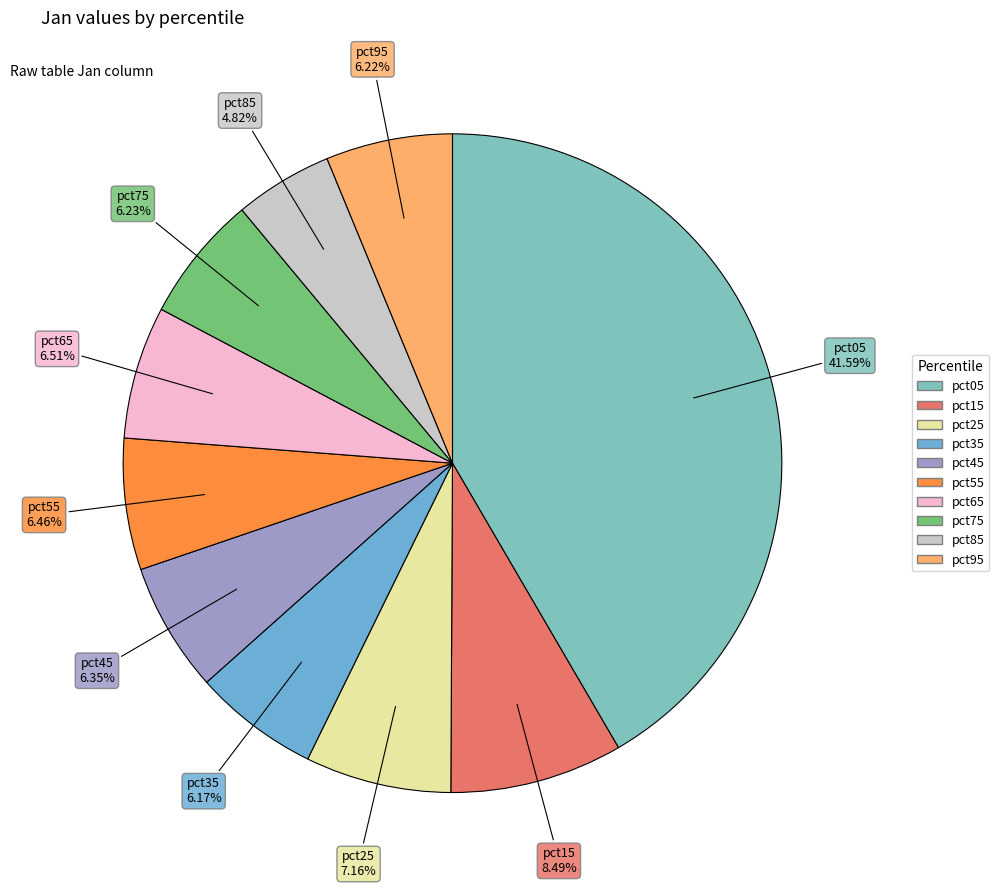

What percentage is NOT represented by pct35?

93.8%